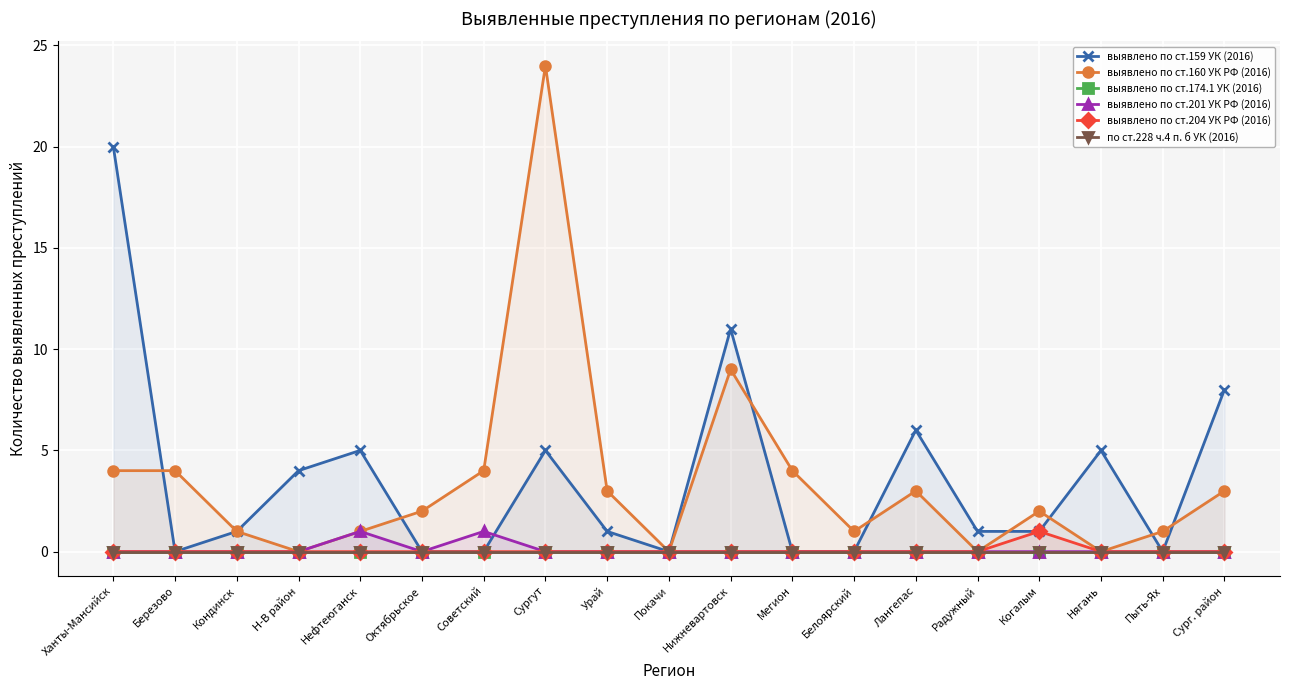

Which category has the lowest value in the выявлено по ст.201 УК РФ (2016) series?

Ханты-Мансийск